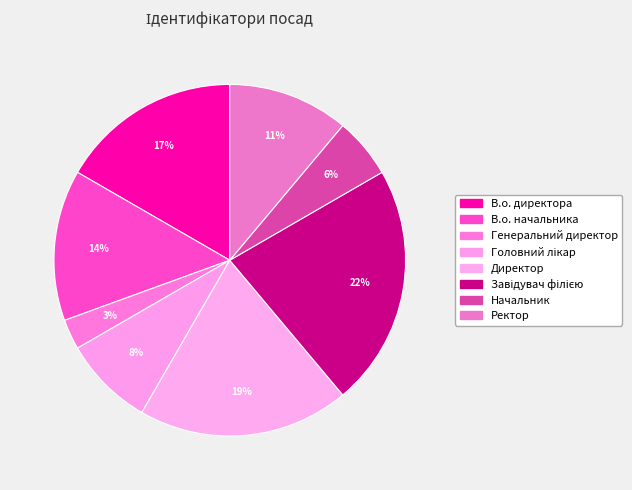

Count the number of slices in the pie.

8